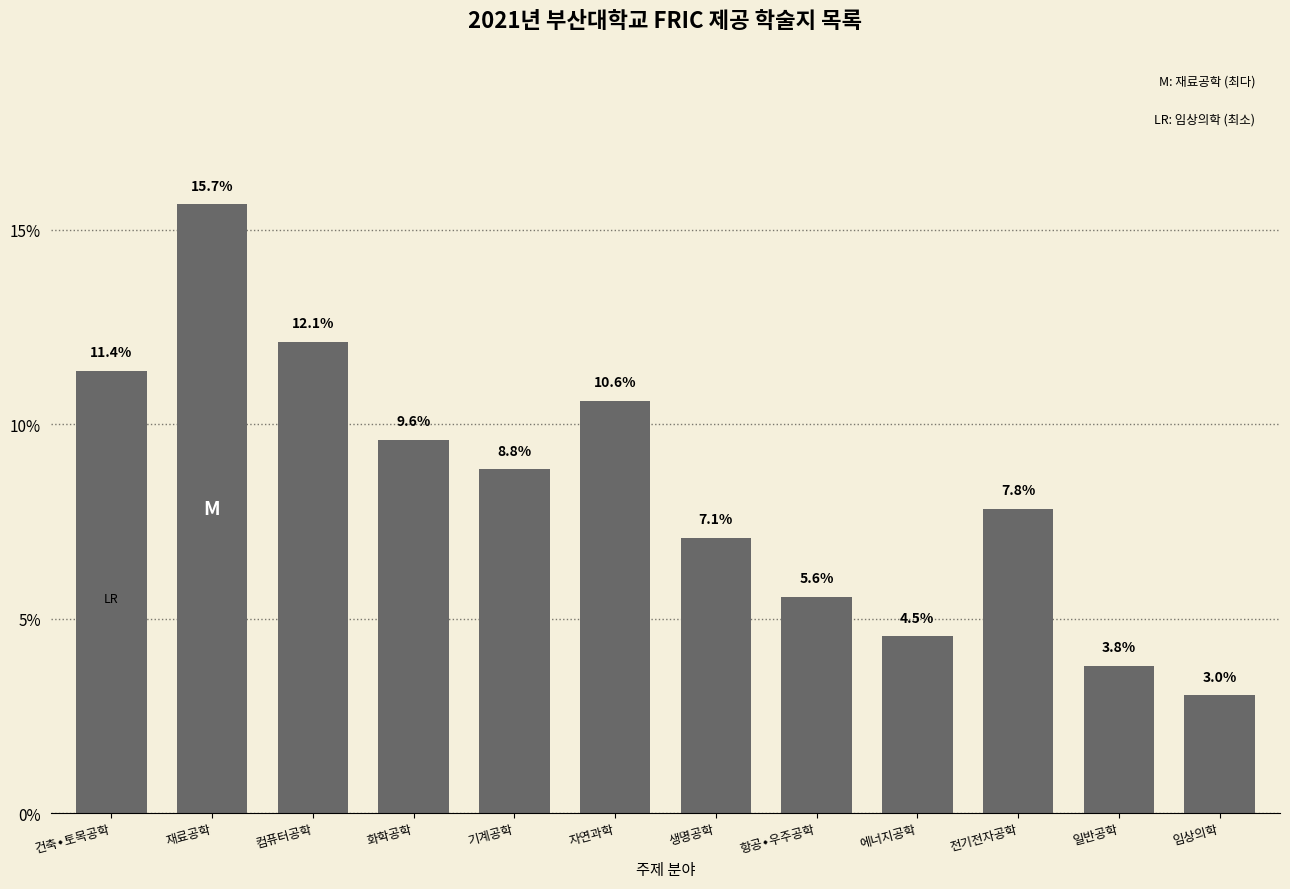

Reading left to right, what are all the values shown in this chart?

11.4	15.7	12.1	9.6	8.8	10.6	7.1	5.6	4.5	7.8	3.8	3.0